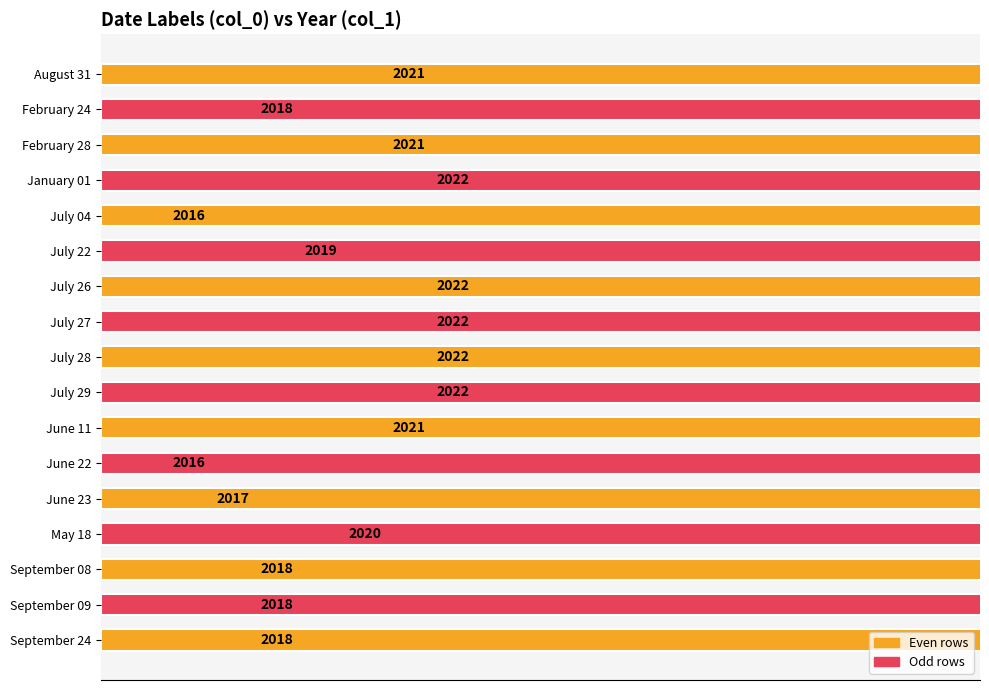

The value at September 08 is 1085. True or false?

False